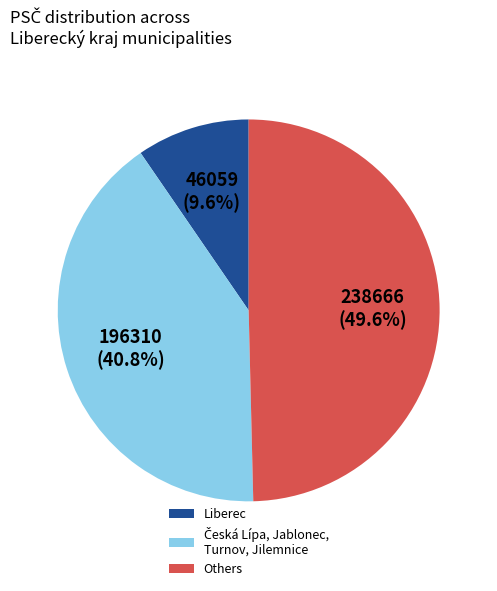

How much of the chart is everything except Liberec?

90.4%